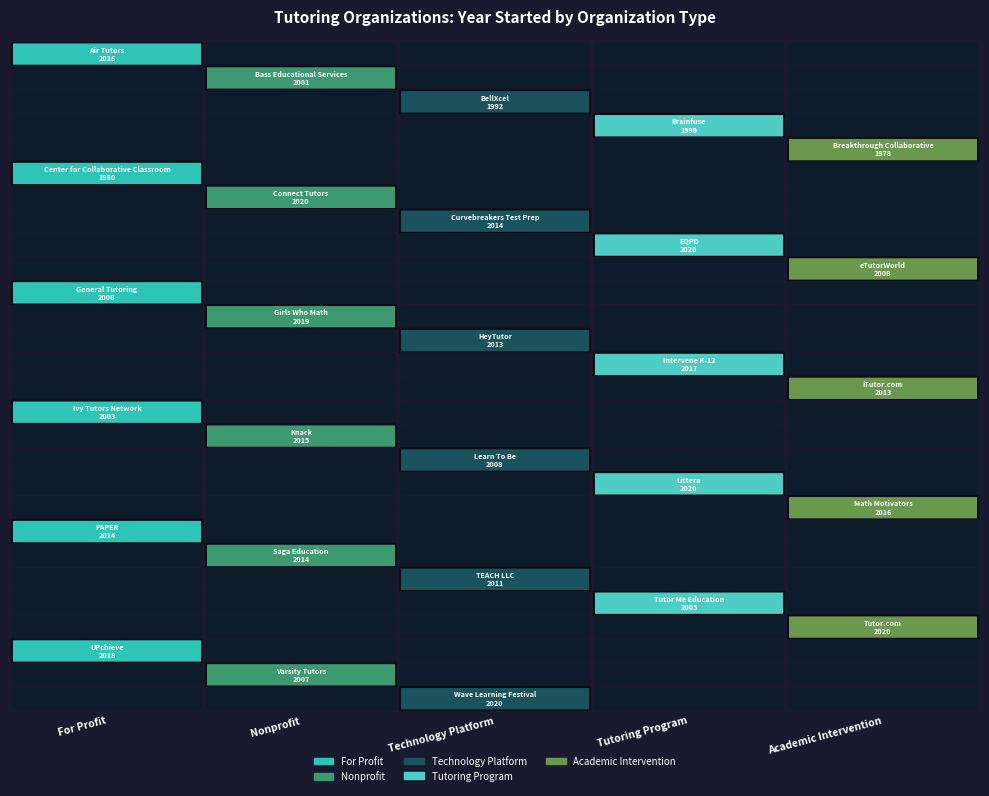

What is the greatest value displayed?

2020